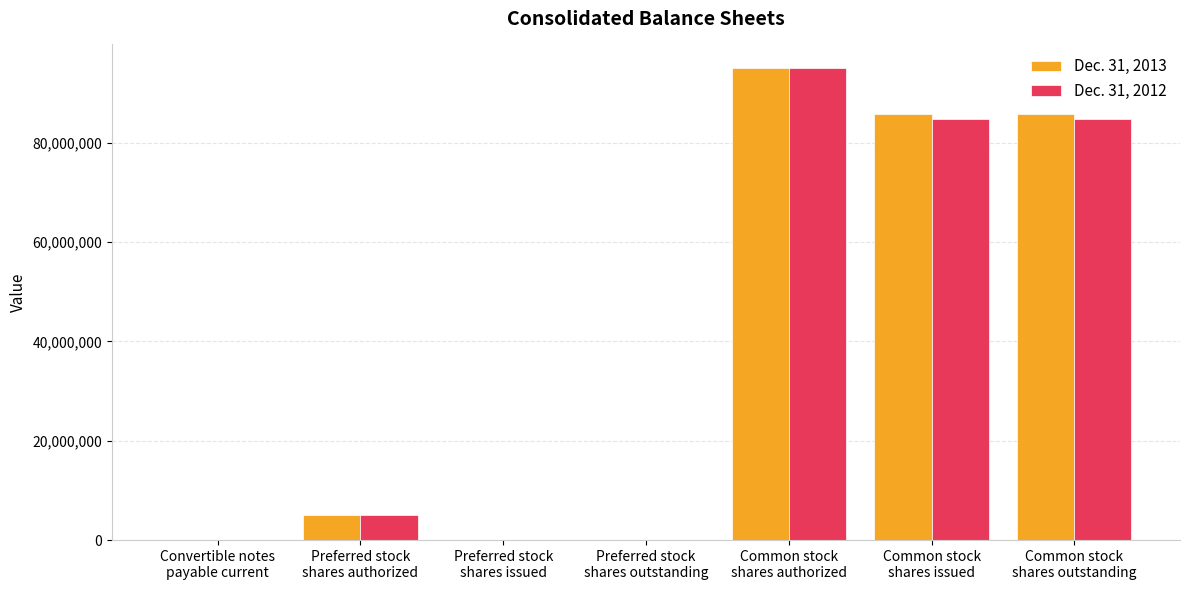

What is the total value across all series at Common stock
shares authorized?

190000000